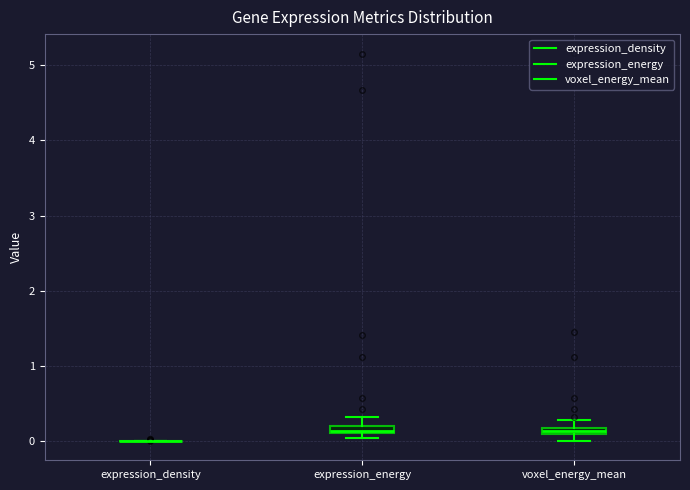

Where is the lower edge of the box for voxel_energy_mean on the y-axis? The values are not printed on the chart, so give them approximately, as read against the axis.

0.1